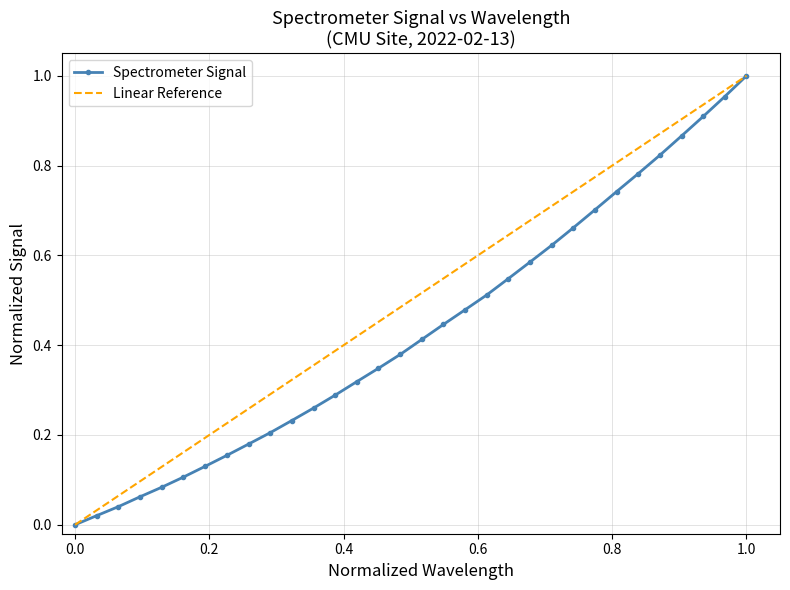

The Spectrometer Signal series shows 0.6 at 1.0. True or false?

False